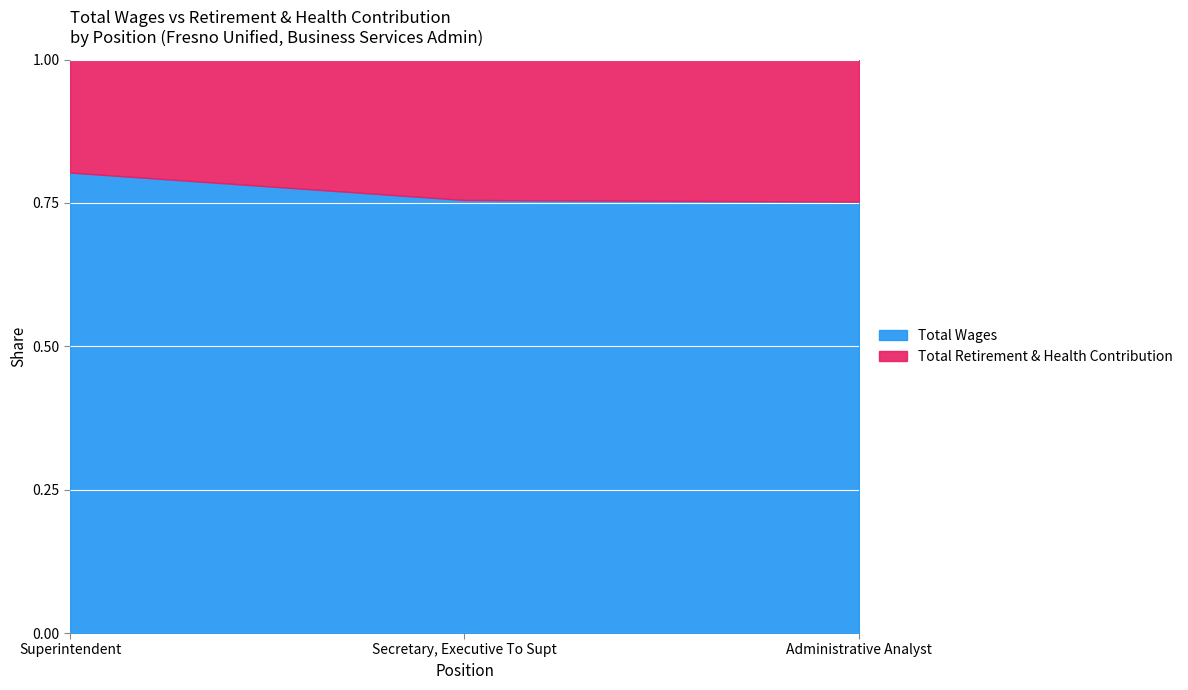

What is the label of the 2nd point from the right?

Secretary, Executive To Supt